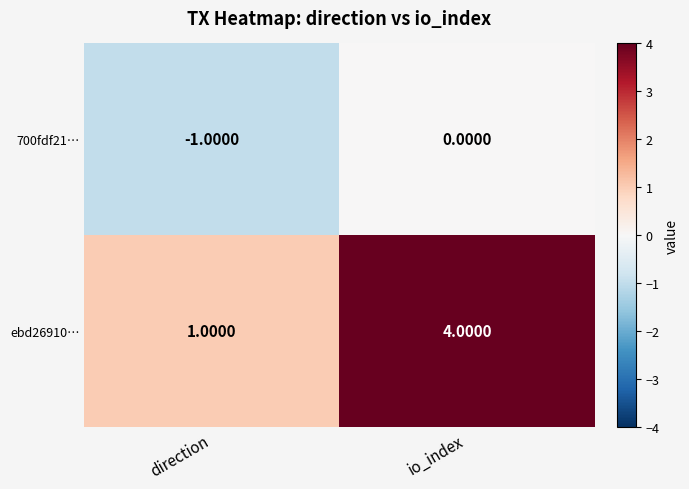

At io_index, list the series in order from smallest to largest.

700fdf21…, ebd26910…